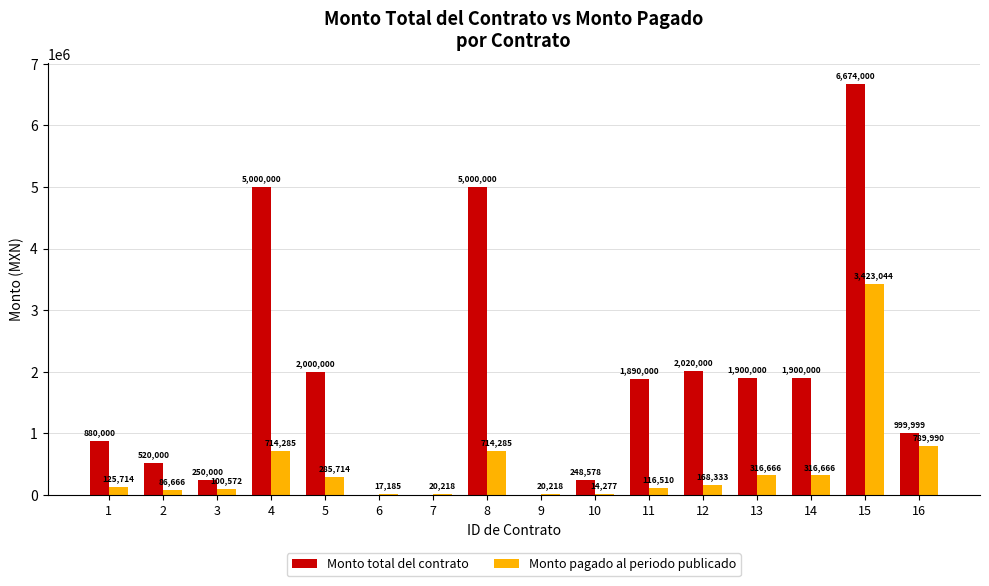

How many categories are shown in the chart?

16